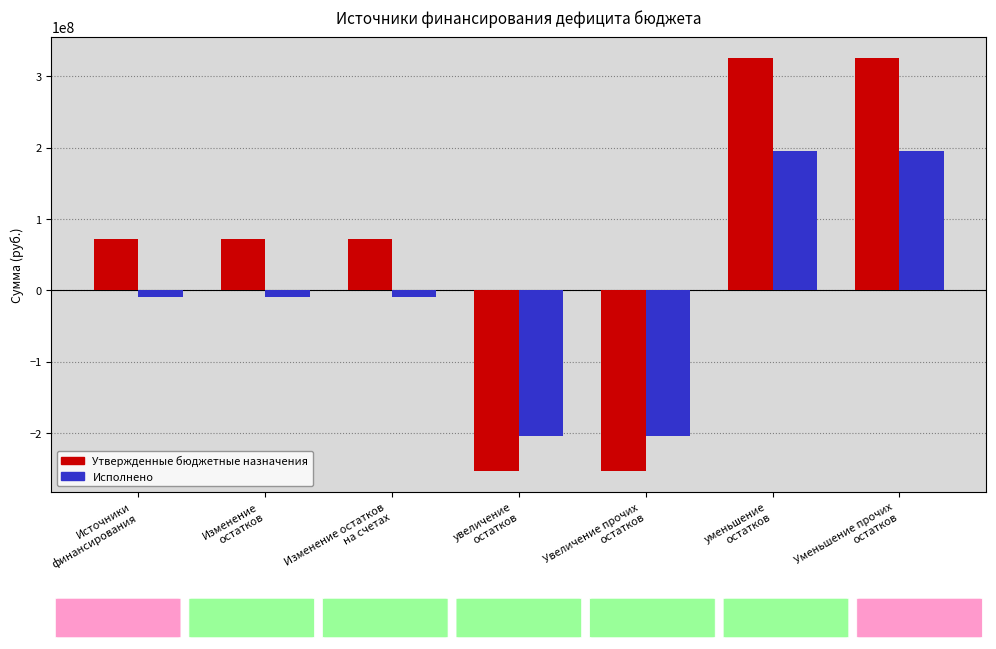

What is the label of the 6th bar from the left?

уменьшение
остатков